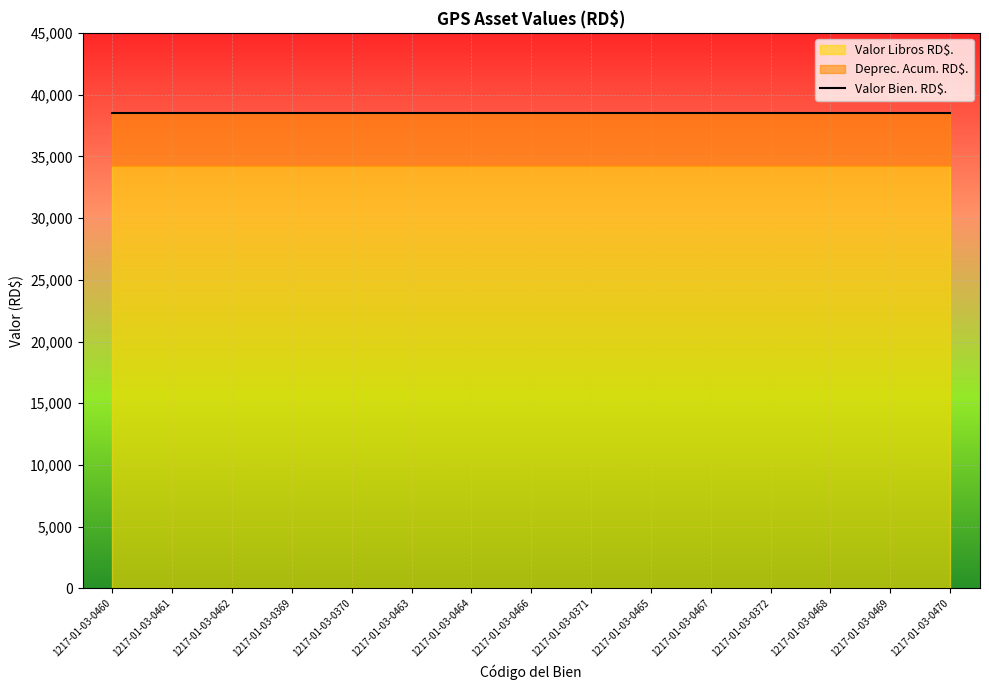

True or false: Valor Libros RD$. and Valor Bien. RD$. cross at least once.

False